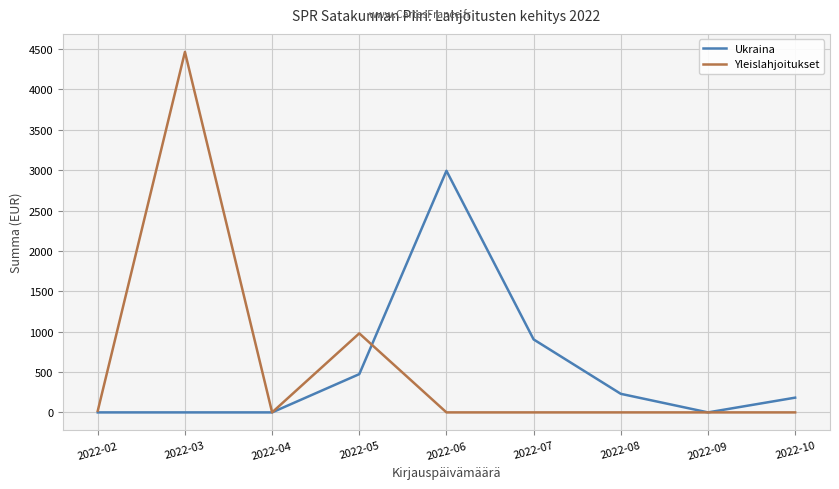

How many lines are shown in the chart?

2